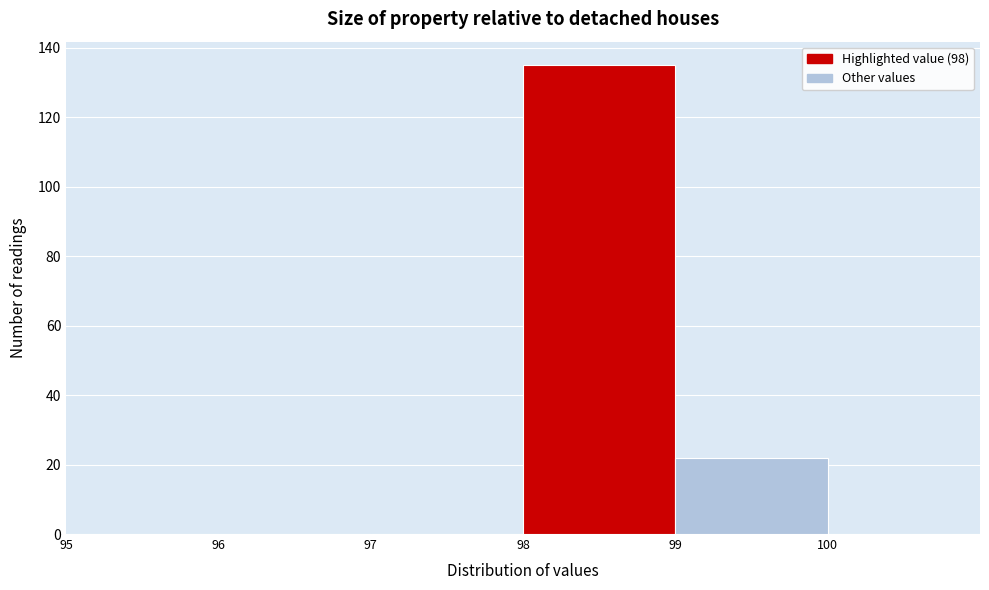

Over which range of the x-axis is the bar tallest?

98 to 99